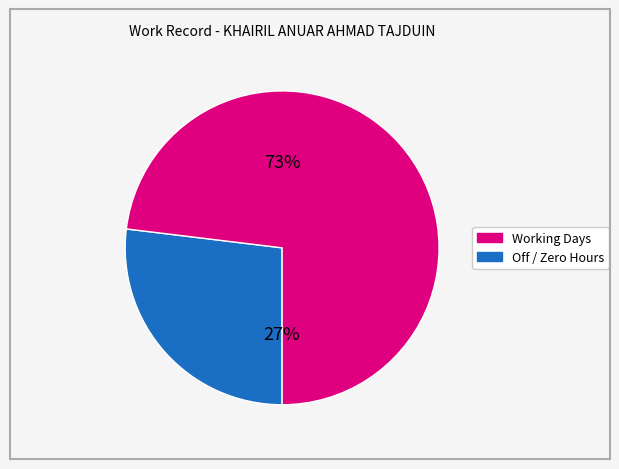

Count the number of slices in the pie.

2